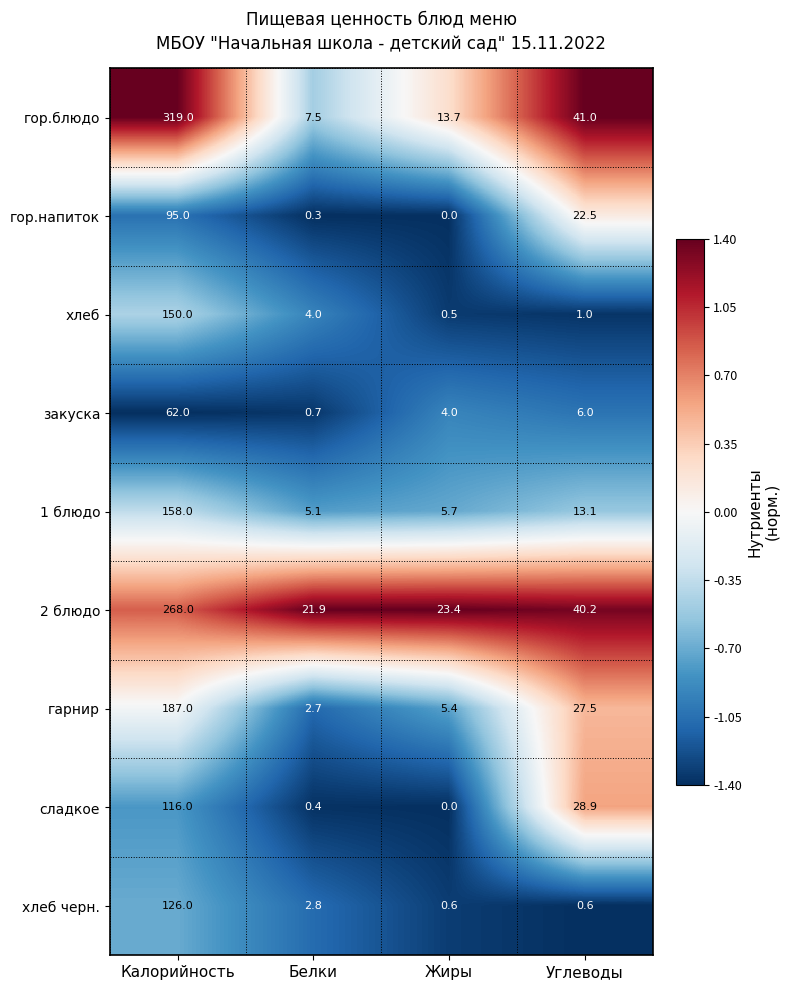

What is the sum of all гарнир values?

222.6